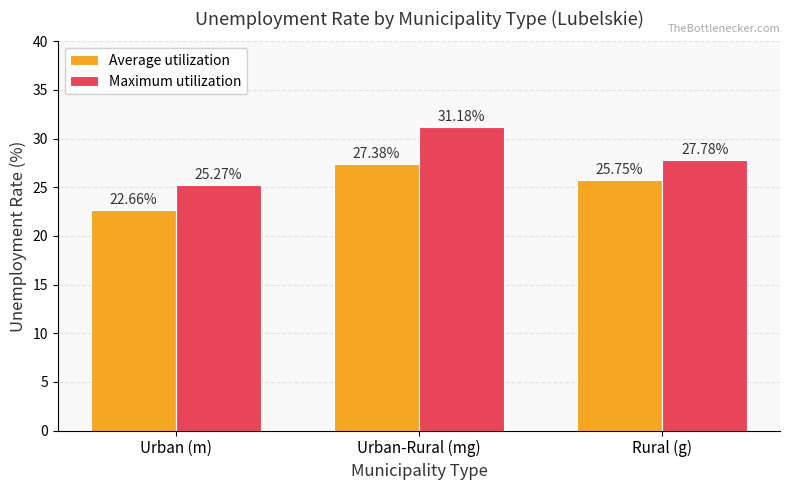

At which label does Maximum utilization reach its minimum?

Urban (m)